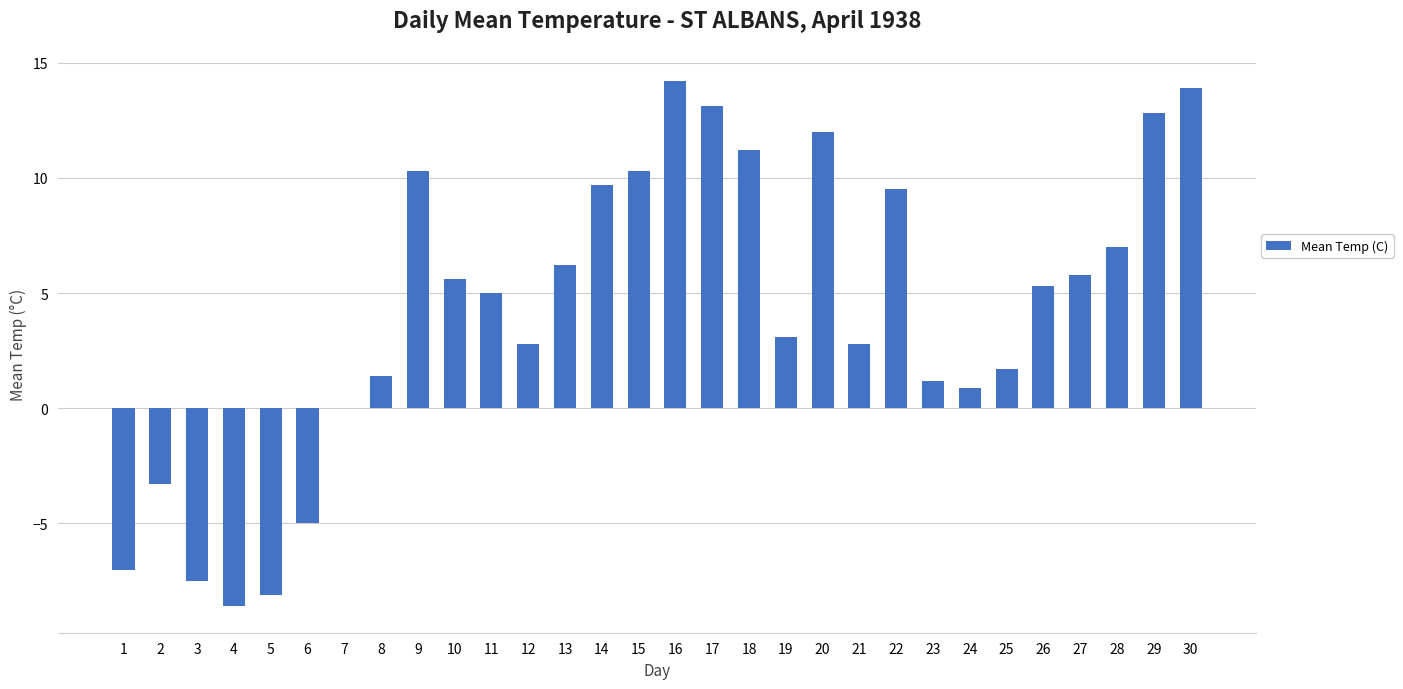

What is the sum of all values?

126.3